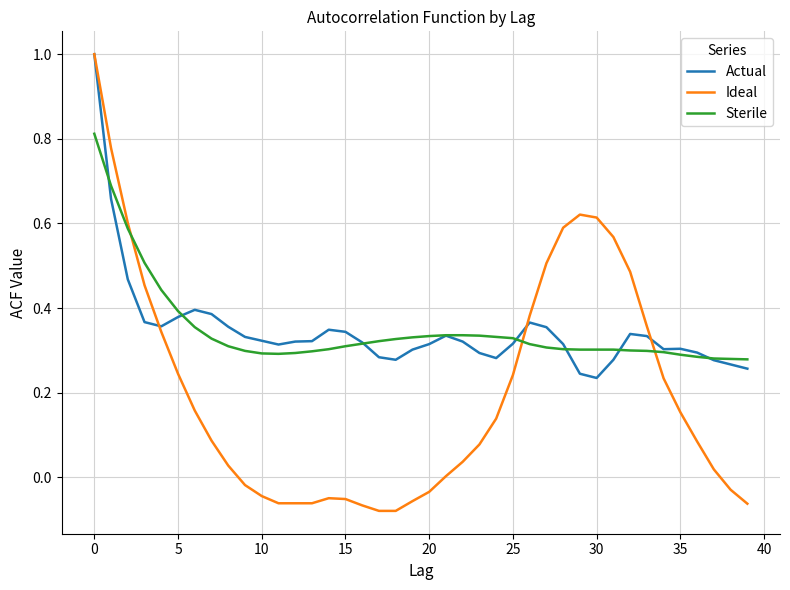

At how many categories does at least one series exceed 0?

40